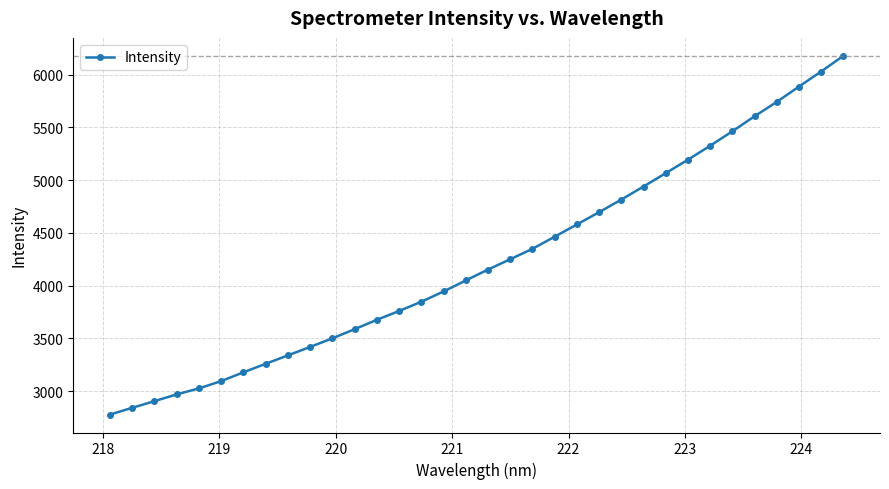

What is the value of the 27th point from the left?

5193.8